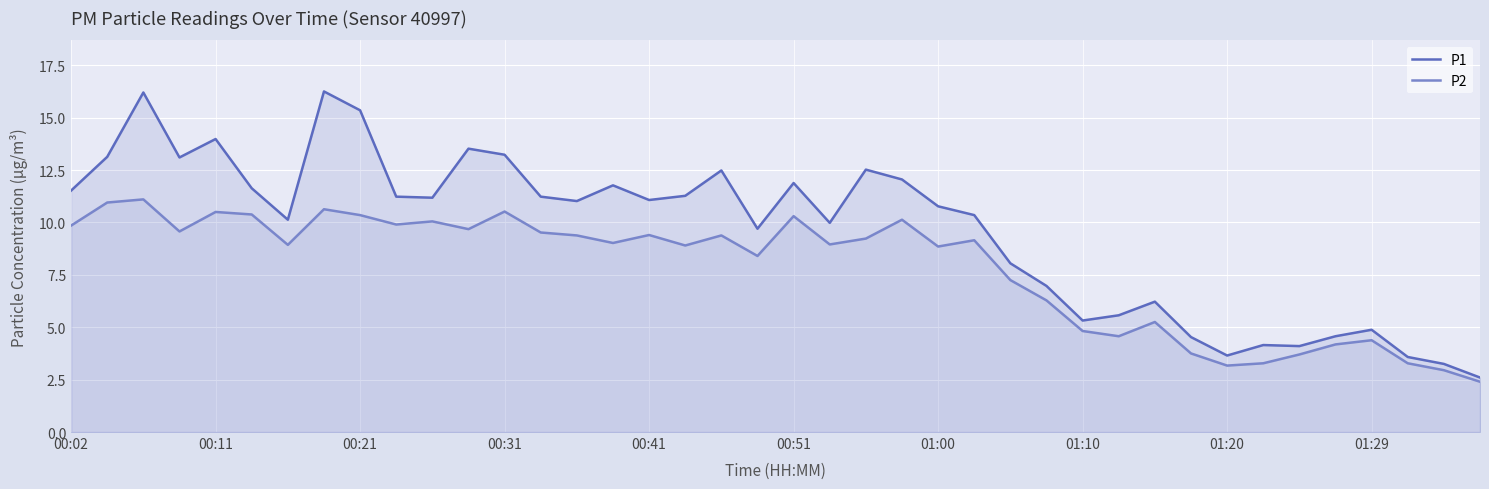

What is the difference between the maximum and minimum values in the P2 series?

8.7